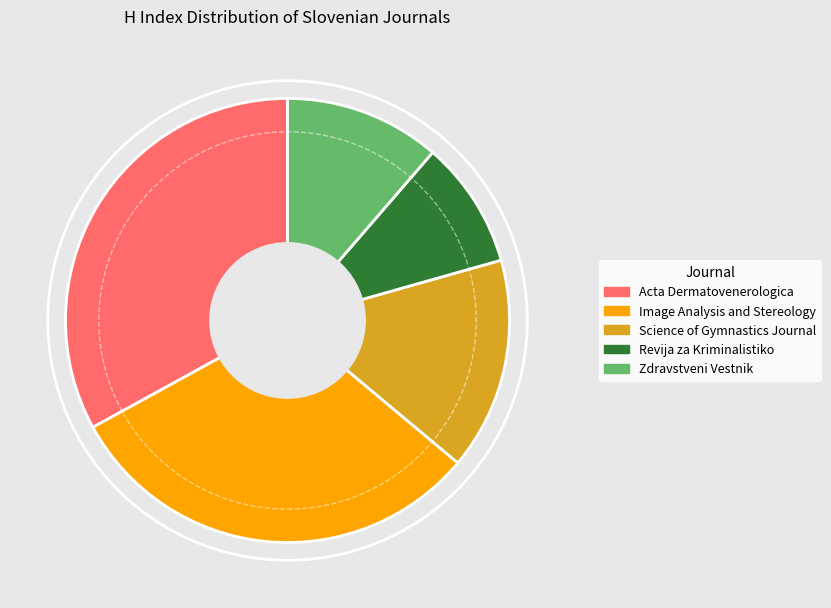

What is the ratio of the value at Acta Dermatovenerologica to the value at Revija za Kriminalistiko?

3.6